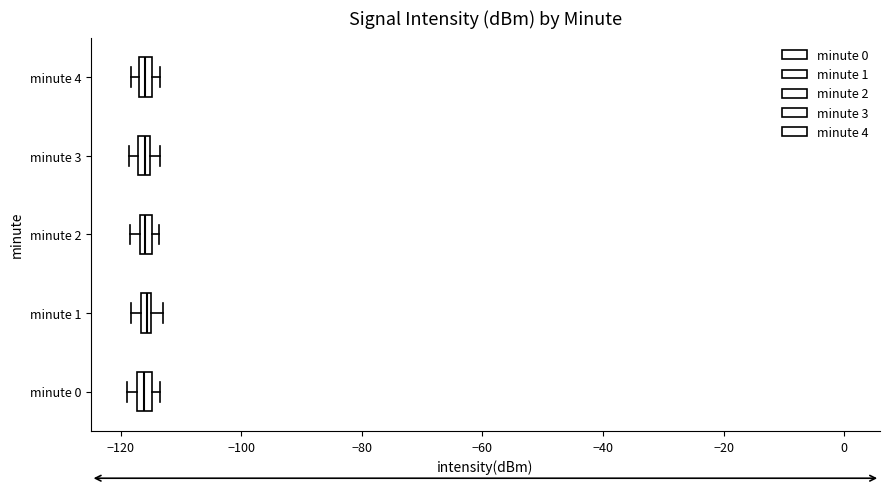

Where is the left edge of the box for minute 0 on the x-axis? The values are not printed on the chart, so give them approximately, as read against the axis.

-118